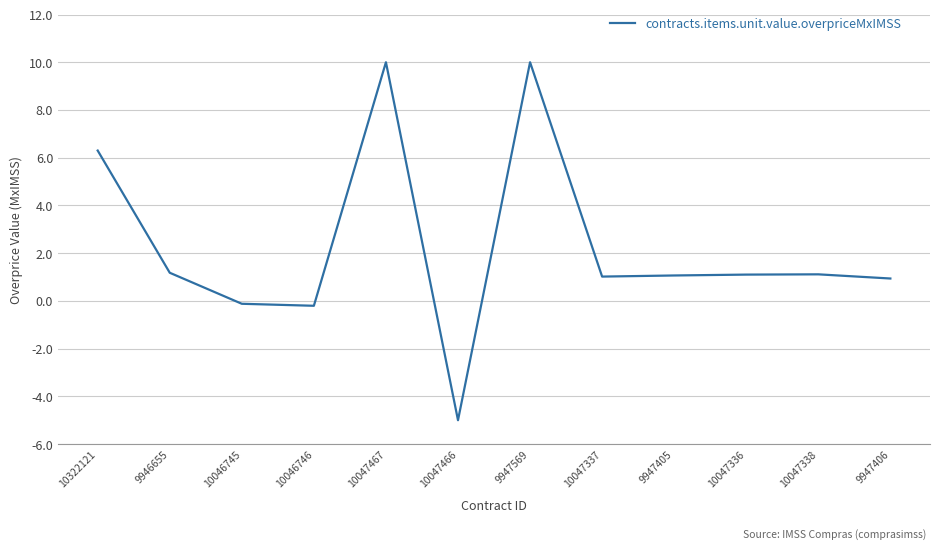

What is the greatest value displayed?

10.0